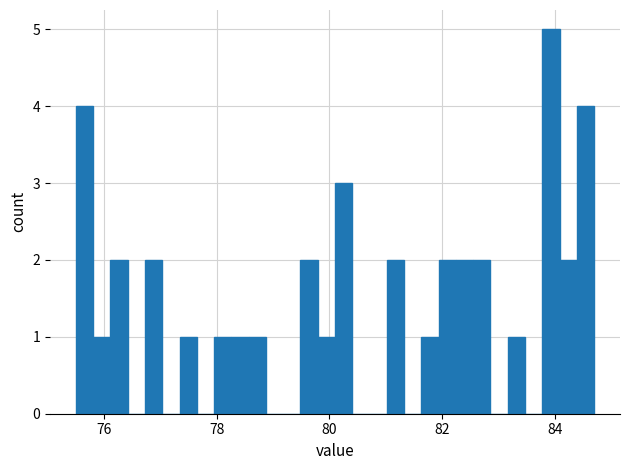

Read against the x-axis, roughly where is the centre of the tallest bar?

84.0